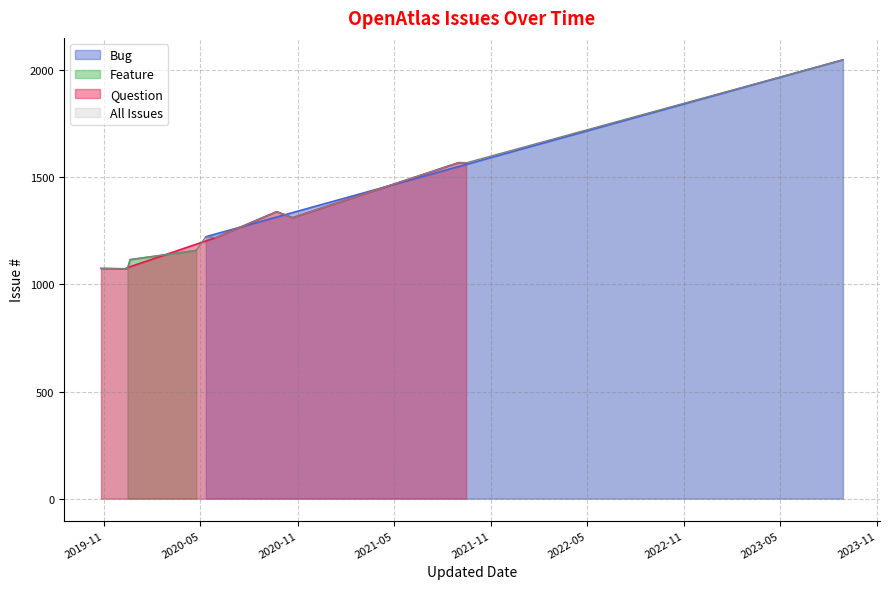

Rank the categories by value from lowest to highest.

2019-12-13, 2019-12-13, 2019-10-26, 2019-12-15, 2019-12-20, 2020-04-23, 2020-05-11, 2020-05-30, 2020-09-22, 2020-10-22, 2021-09-01, 2021-09-15, 2023-08-28